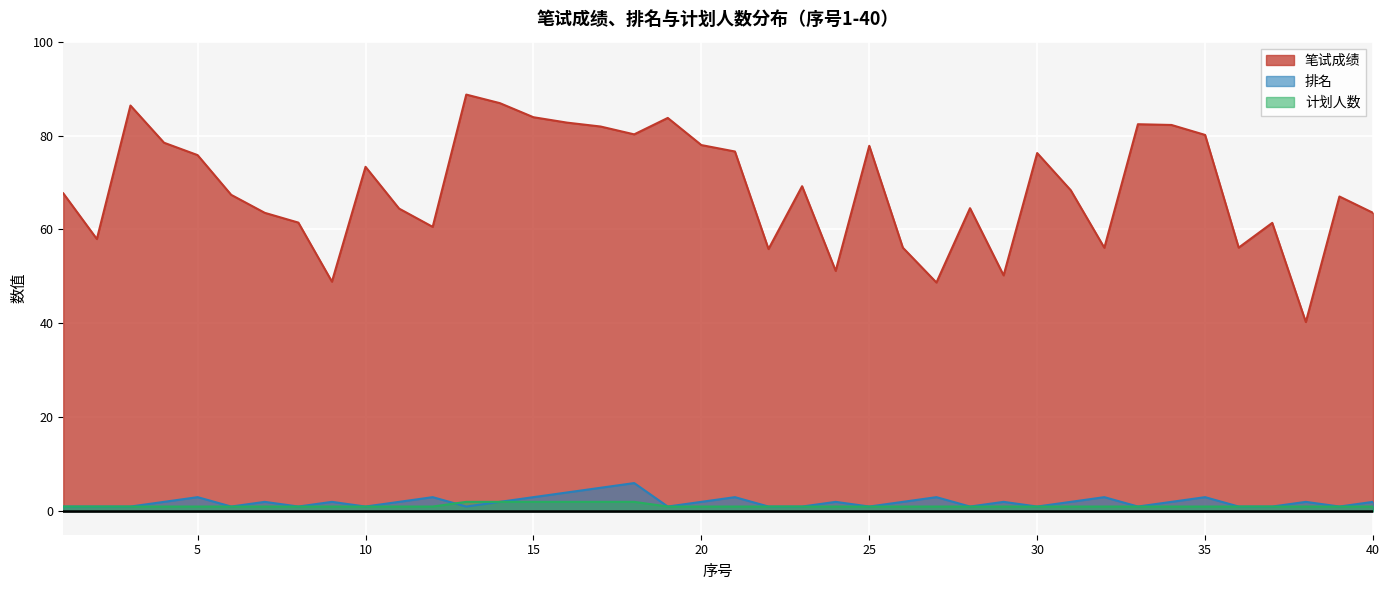

Reading left to right, extract all data points from this chart.

笔试成绩: 1=67.7	2=58.0	3=86.4	4=78.5	5=75.8	6=67.4	7=63.5	8=61.5	9=48.9	10=73.3	11=64.5	12=60.6	13=88.7	14=86.9	15=83.9	16=82.8	17=81.9	18=80.3	19=83.8	20=78.0	21=76.6	22=55.8	23=69.2	24=51.2	25=77.8	26=56.1	27=48.7	28=64.5	29=50.2	30=76.3	31=68.4	32=56.1	33=82.4	34=82.3	35=80.1	36=56.1	37=61.4	38=40.3	39=67.0	40=63.5
排名: 1=1.0	2=1.0	3=1.0	4=2.0	5=3.0	6=1.0	7=2.0	8=1.0	9=2.0	10=1.0	11=2.0	12=3.0	13=1.0	14=2.0	15=3.0	16=4.0	17=5.0	18=6.0	19=1.0	20=2.0	21=3.0	22=1.0	23=1.0	24=2.0	25=1.0	26=2.0	27=3.0	28=1.0	29=2.0	30=1.0	31=2.0	32=3.0	33=1.0	34=2.0	35=3.0	36=1.0	37=1.0	38=2.0	39=1.0	40=2.0
计划人数: 1=1.0	2=1.0	3=1.0	4=1.0	5=1.0	6=1.0	7=1.0	8=1.0	9=1.0	10=1.0	11=1.0	12=1.0	13=2.0	14=2.0	15=2.0	16=2.0	17=2.0	18=2.0	19=1.0	20=1.0	21=1.0	22=1.0	23=1.0	24=1.0	25=1.0	26=1.0	27=1.0	28=1.0	29=1.0	30=1.0	31=1.0	32=1.0	33=1.0	34=1.0	35=1.0	36=1.0	37=1.0	38=1.0	39=1.0	40=1.0